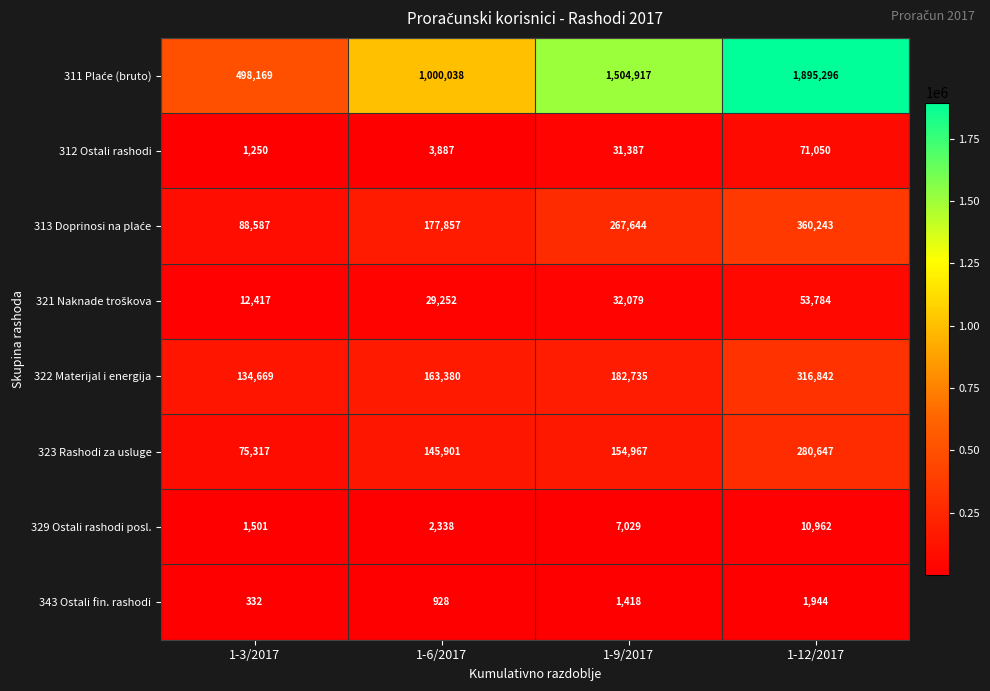

What value does the 312 Ostali rashodi series have at 1-12/2017, to the nearest 50?

71050